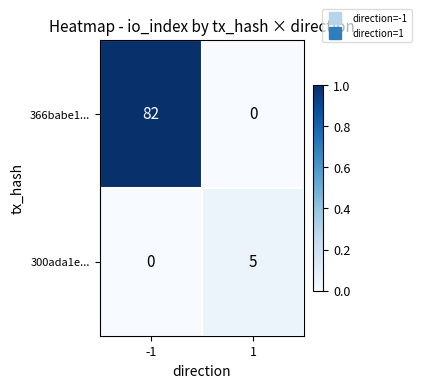

Rank the series at -1 from highest to lowest value.

366babe1..., 300ada1e...